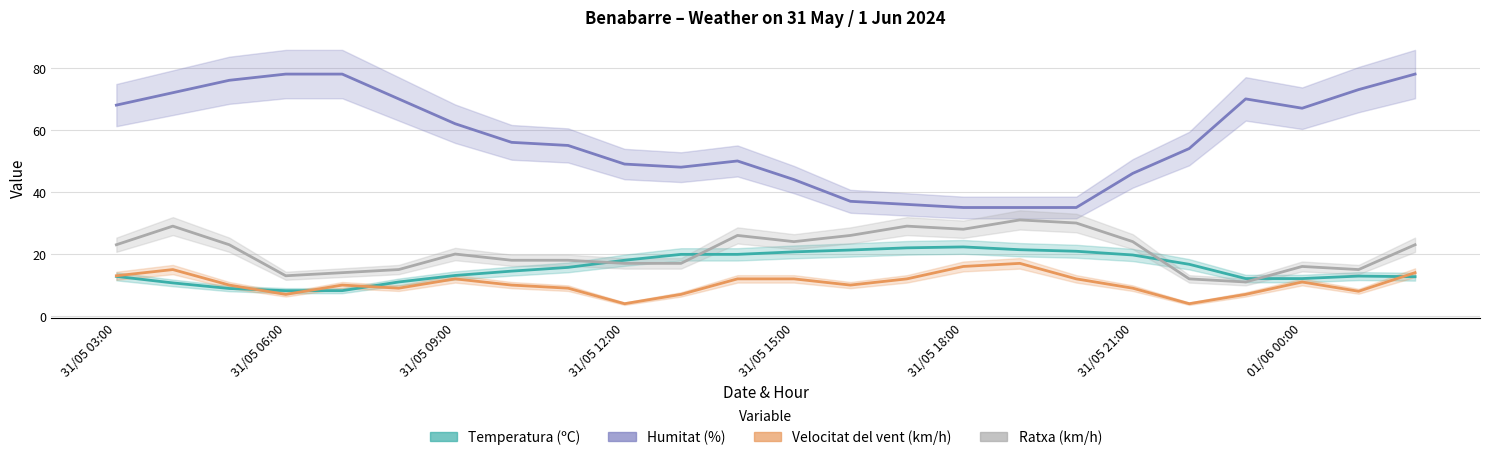

At which category does Ratxa (km/h) reach its first local valley?

31/05 06:00